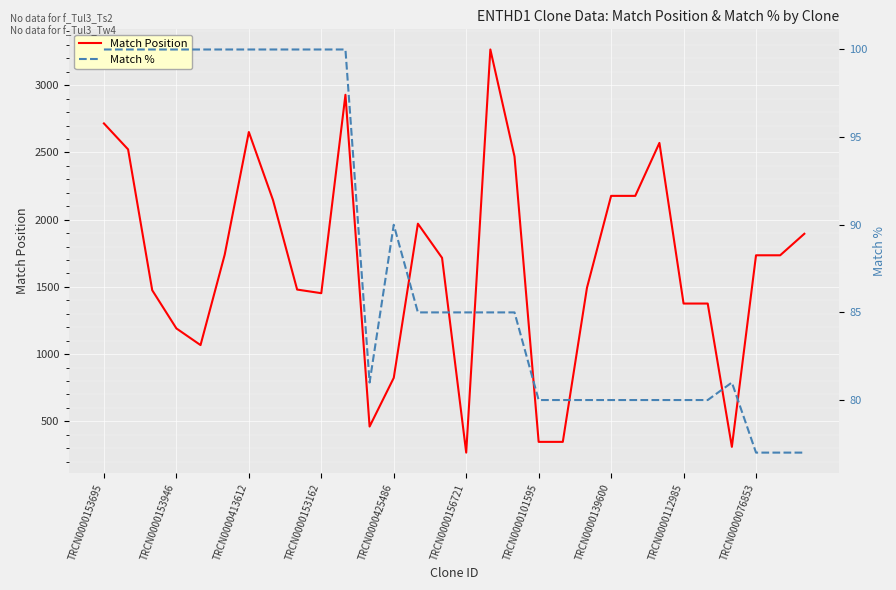

The Match Position series shows 470 at TRCN0000101595. True or false?

False